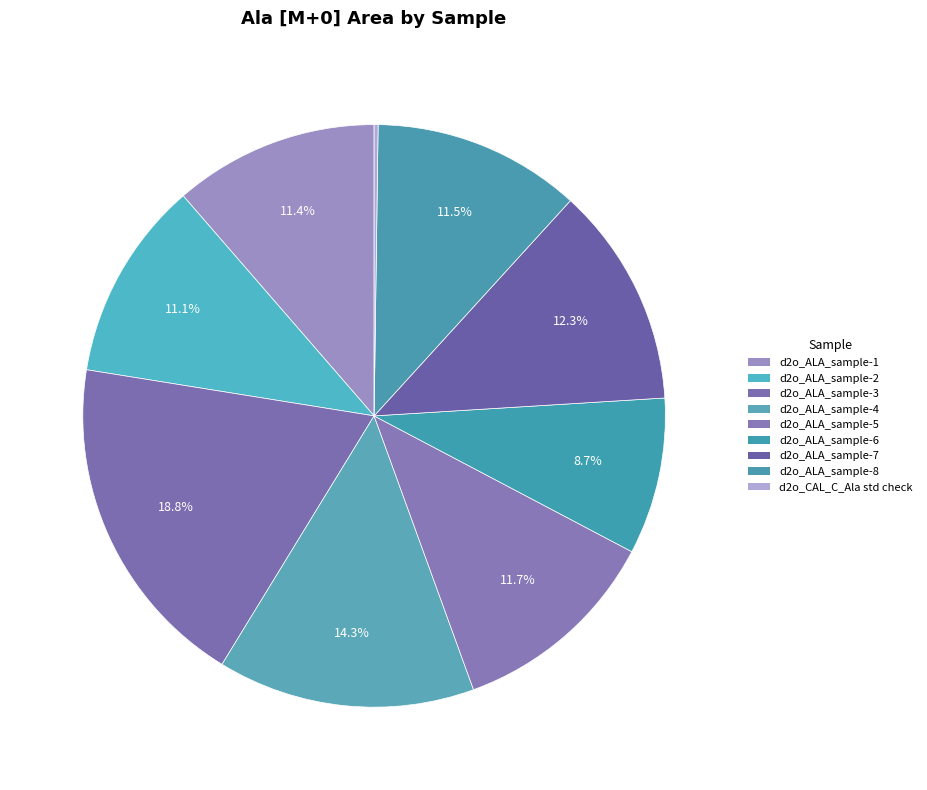

What percentage is the d2o_ALA_sample-1 slice, to the nearest percent?

11%